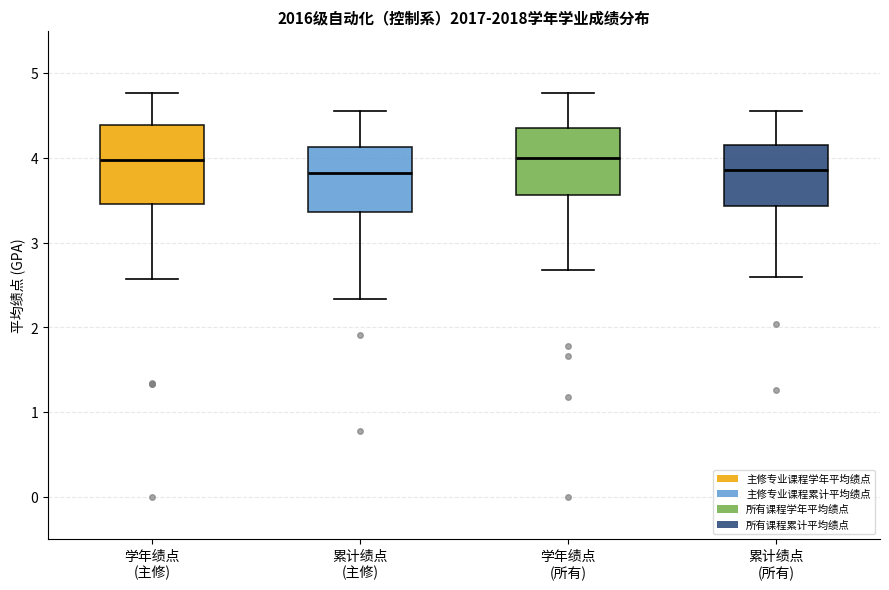

Which box is the tallest, from its lower edge to its upper edge?

学年绩点 (主修)